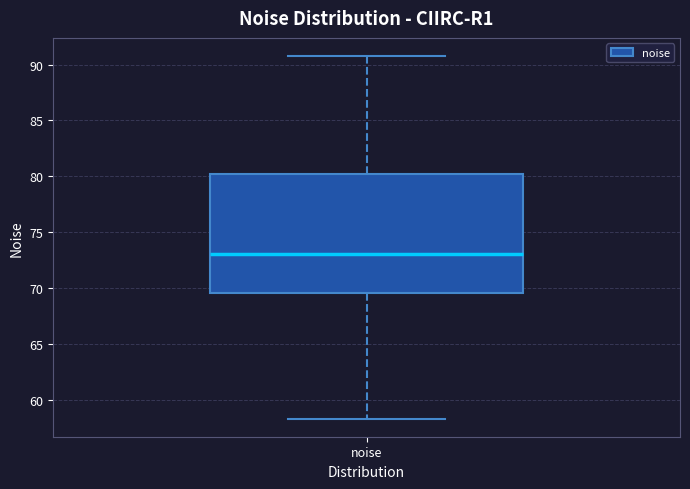

Read this box plot against the y-axis: the position of the median line, the range covered by the box, and the ends of both whiskers. The values are not printed on the chart, so give them approximately, as read against the axis.

median 73.0, box 69.5 to 80.0, whiskers 58.5 to 91.0